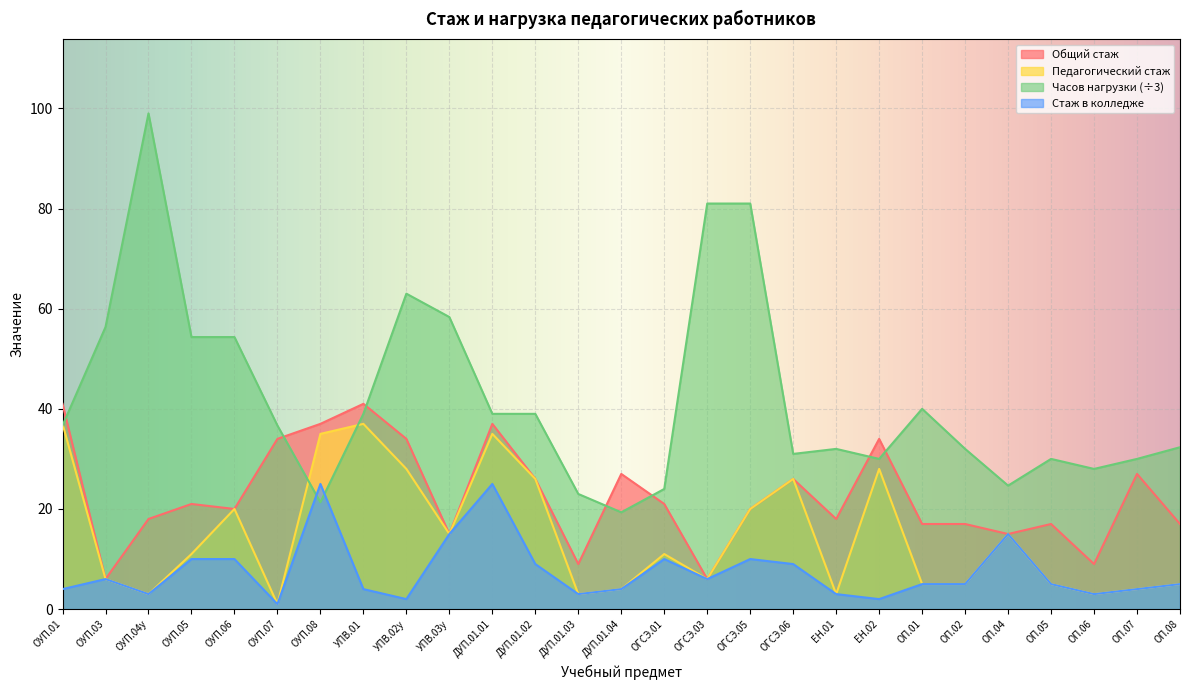

At how many categories does at least one series exceed 74?

3